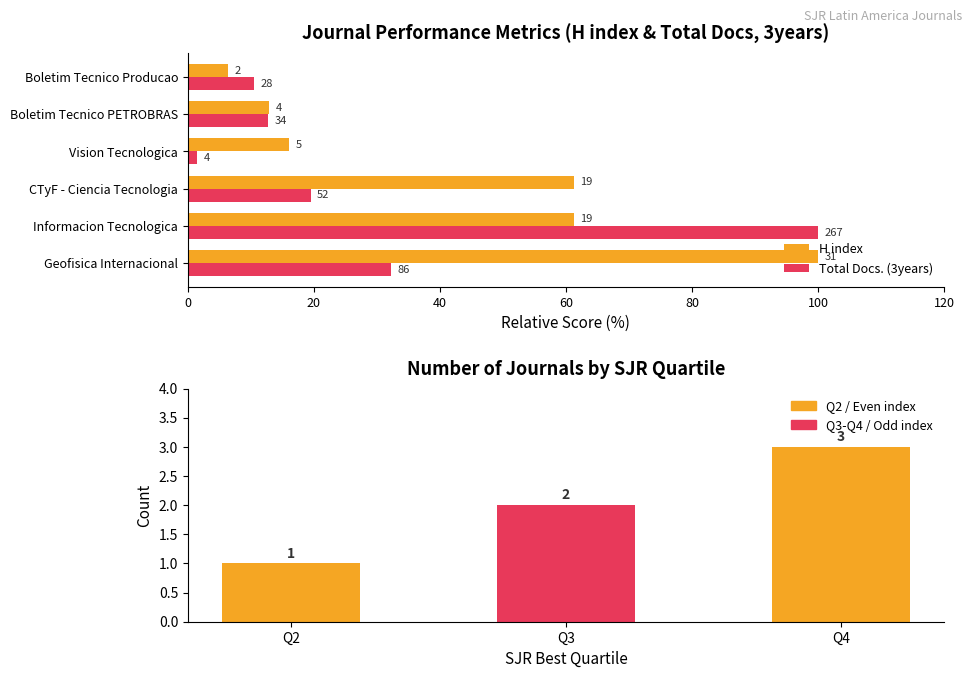

Reading left to right, transcribe all the data shown in this chart.

H index: Geofisica Internacional=100.0	Informacion Tecnologica=61.3	CTyF - Ciencia Tecnologia=61.3	Vision Tecnologica=16.1	Boletim Tecnico PETROBRAS=12.9	Boletim Tecnico Producao=6.5
Total Docs. (3years): Geofisica Internacional=32.2	Informacion Tecnologica=100.0	CTyF - Ciencia Tecnologia=19.5	Vision Tecnologica=1.5	Boletim Tecnico PETROBRAS=12.7	Boletim Tecnico Producao=10.5